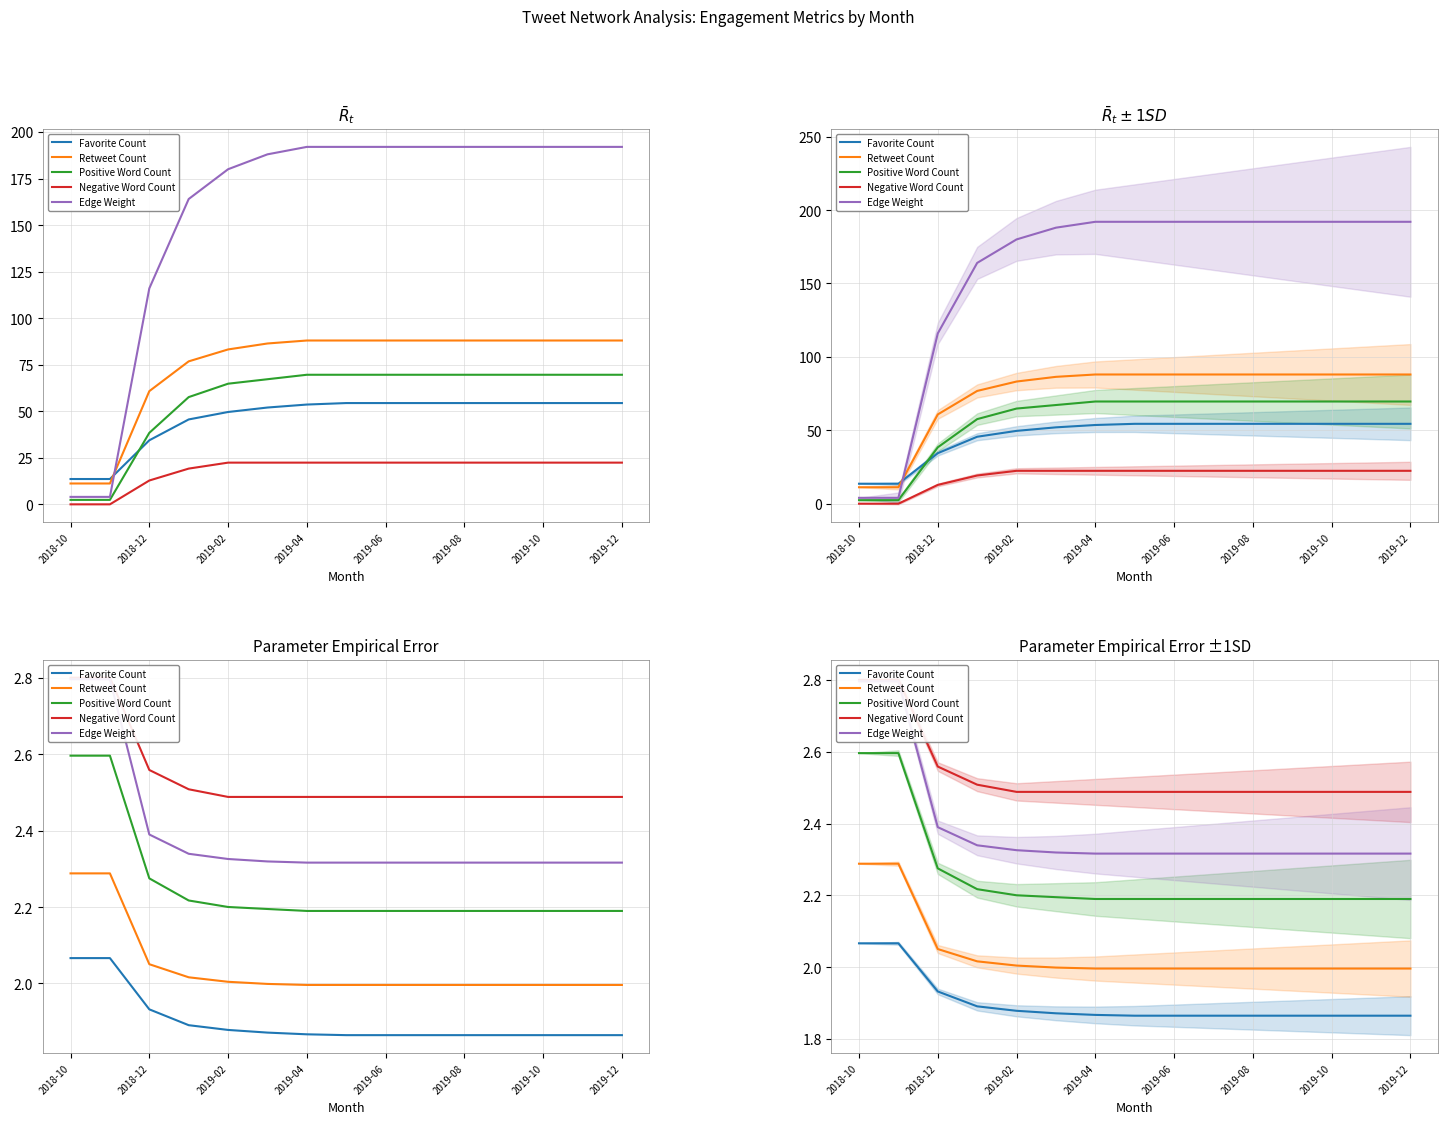

How many Positive Word Count values are between 2 and 3?

15